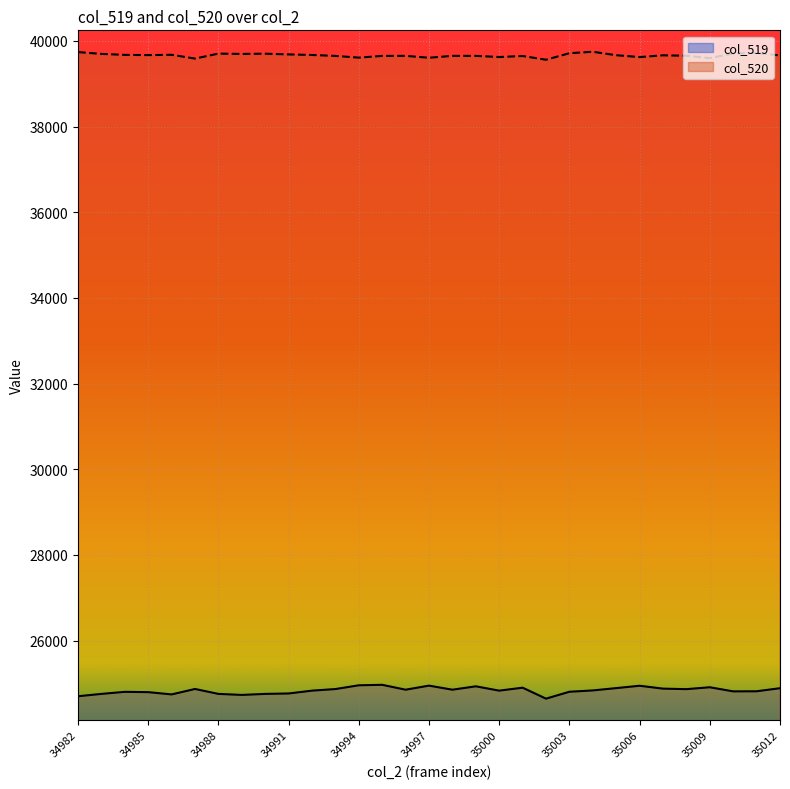

Reading right to left, what are all the values shown in this chart?

col_519: 35012=24890	35011=24818	35010=24816	35009=24912	35008=24868	35007=24880	35006=24947	35005=24892	35004=24838	35003=24807	35002=24646	35001=24902	35000=24833	34999=24934	34998=24855	34997=24950	34996=24855	34995=24969	34994=24958	34993=24870	34992=24833	34991=24767	34990=24757	34989=24733	34988=24757	34987=24872	34986=24745	34985=24798	34984=24805	34983=24757	34982=24702
col_520: 35012=39659	35011=39717	35010=39705	35009=39596	35008=39652	35007=39662	35006=39621	35005=39664	35004=39745	35003=39711	35002=39559	35001=39646	35000=39622	34999=39649	34998=39649	34997=39605	34996=39649	34995=39648	34994=39608	34993=39648	34992=39670	34991=39683	34990=39700	34989=39694	34988=39702	34987=39586	34986=39674	34985=39667	34984=39672	34983=39695	34982=39737